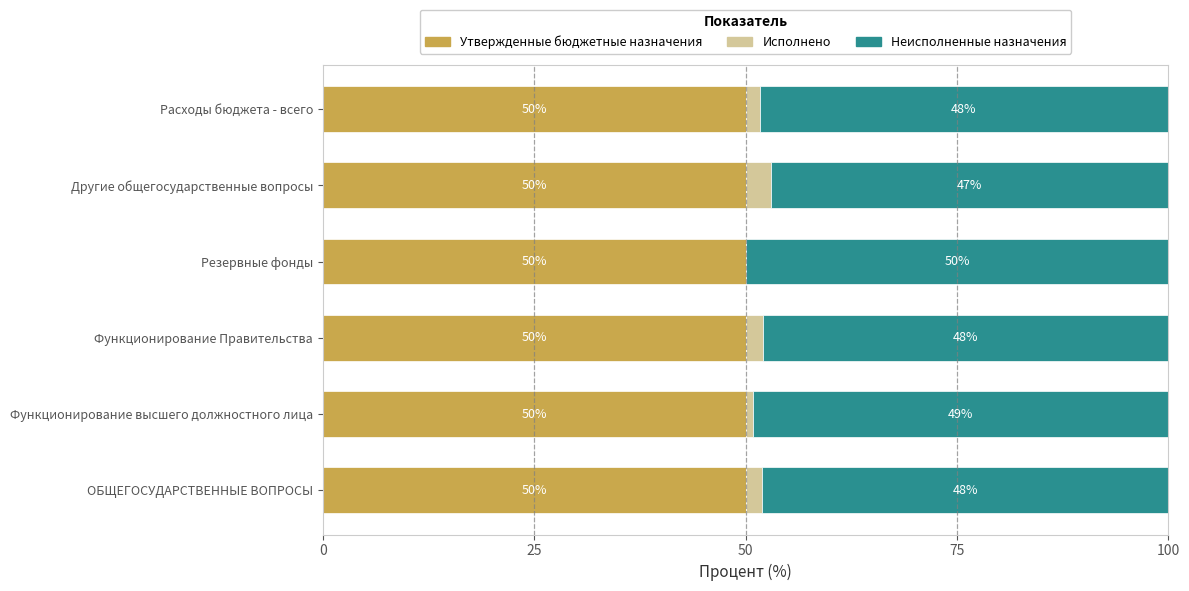

True or false: Утвержденные бюджетные назначения has a value of 33.5 at Функционирование Правительства.

False